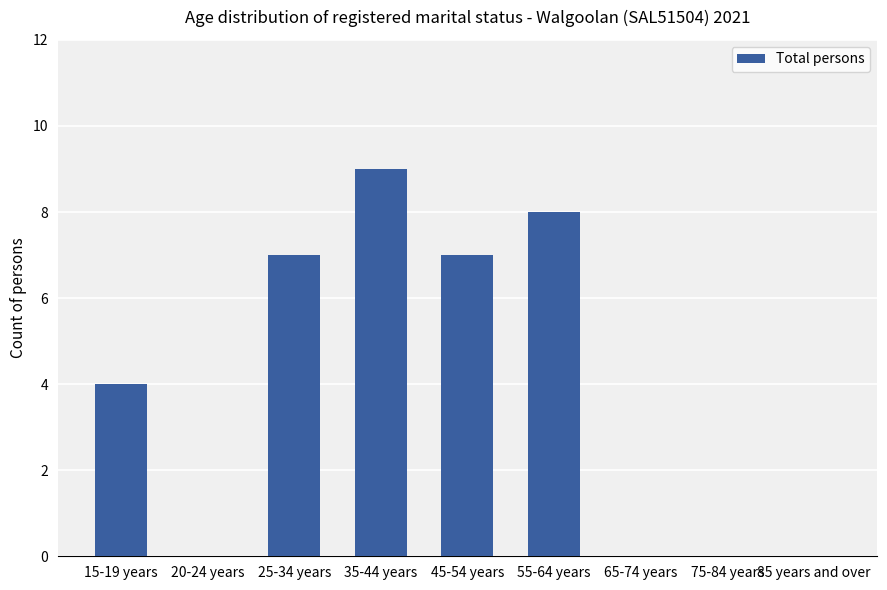

What is the change in value from 15-19 years to 85 years and over?

-4